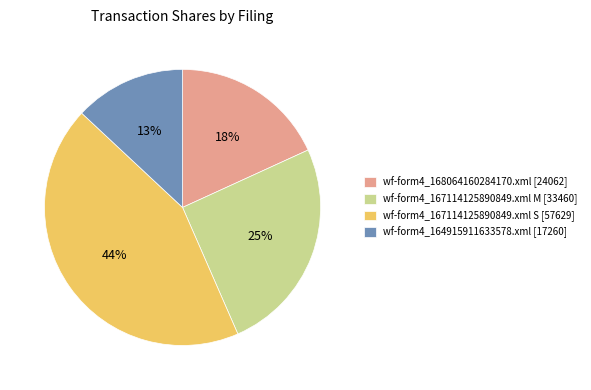

Which category has the biggest portion of the pie?

wf-form4_167114125890849.xml S [57629]